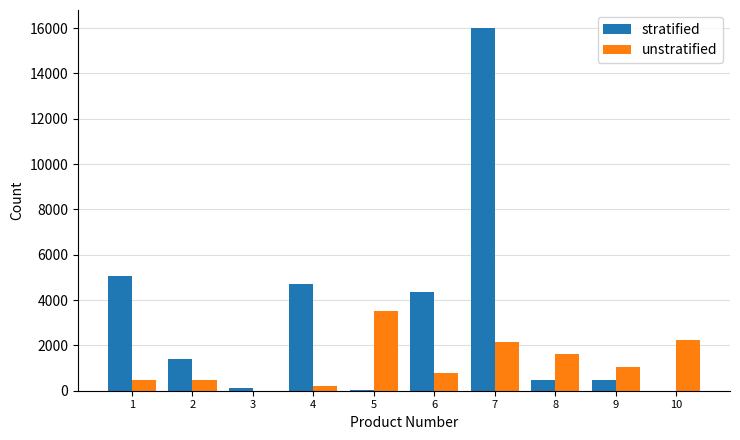

Is the value of unstratified at 5 greater than the value of stratified at 4?

No